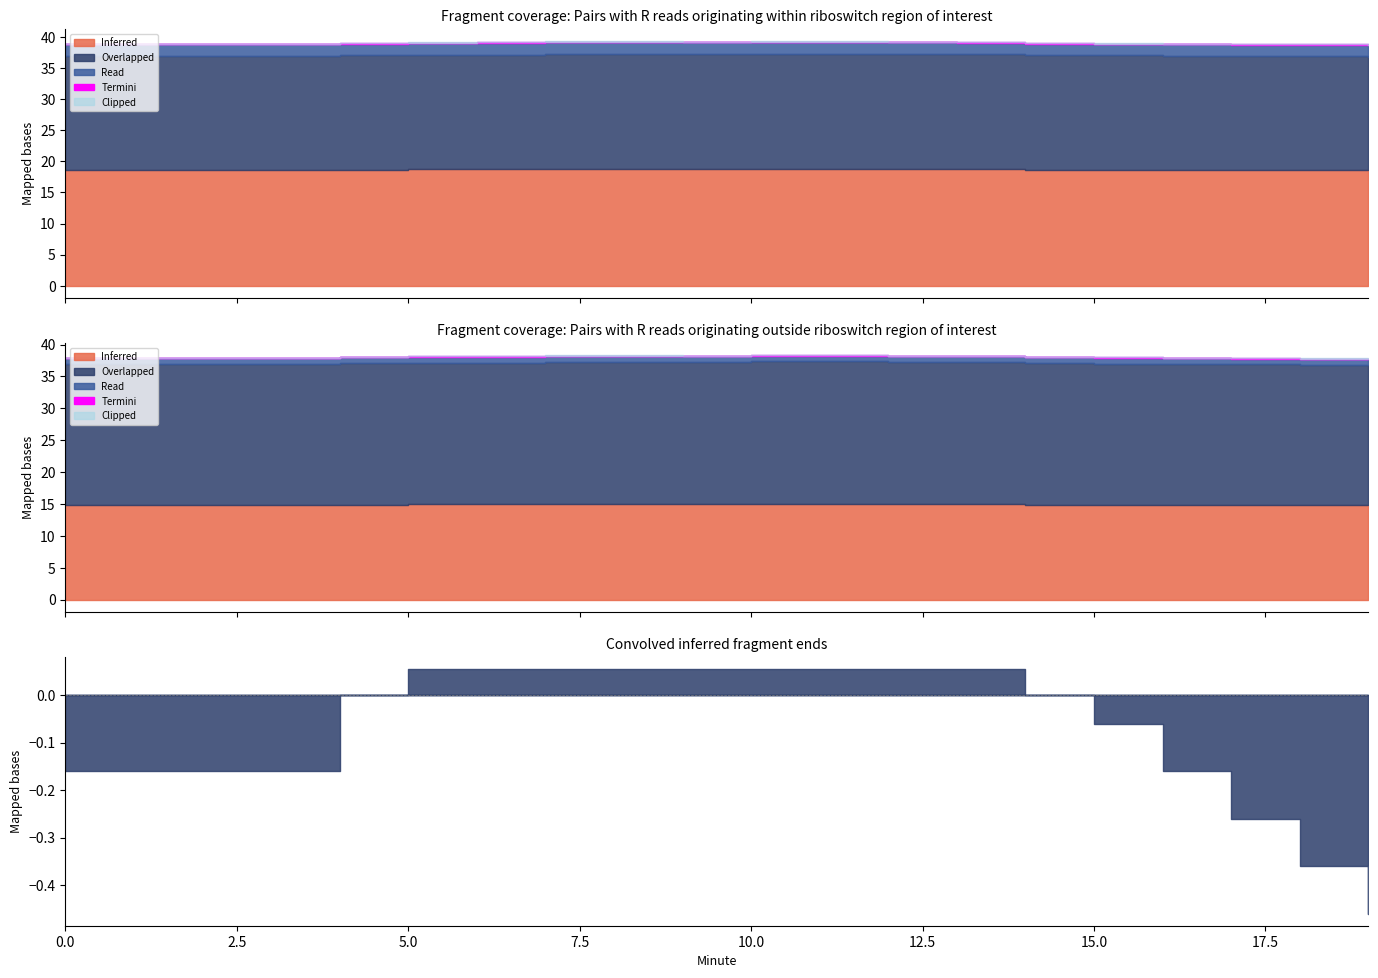

What is the spread (max minus min) of values at 15?

18.6